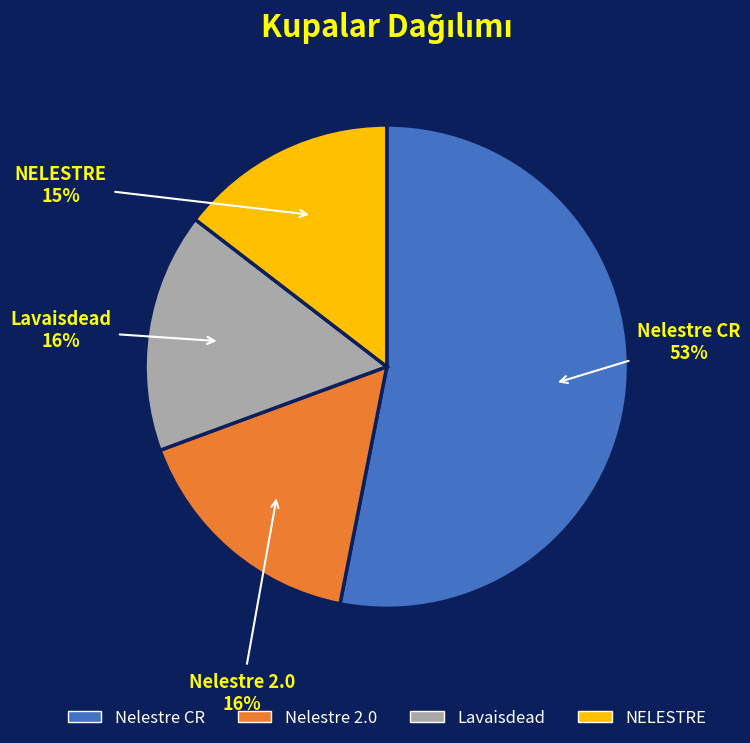

What percentage is the Lavaisdead slice, to the nearest percent?

16%